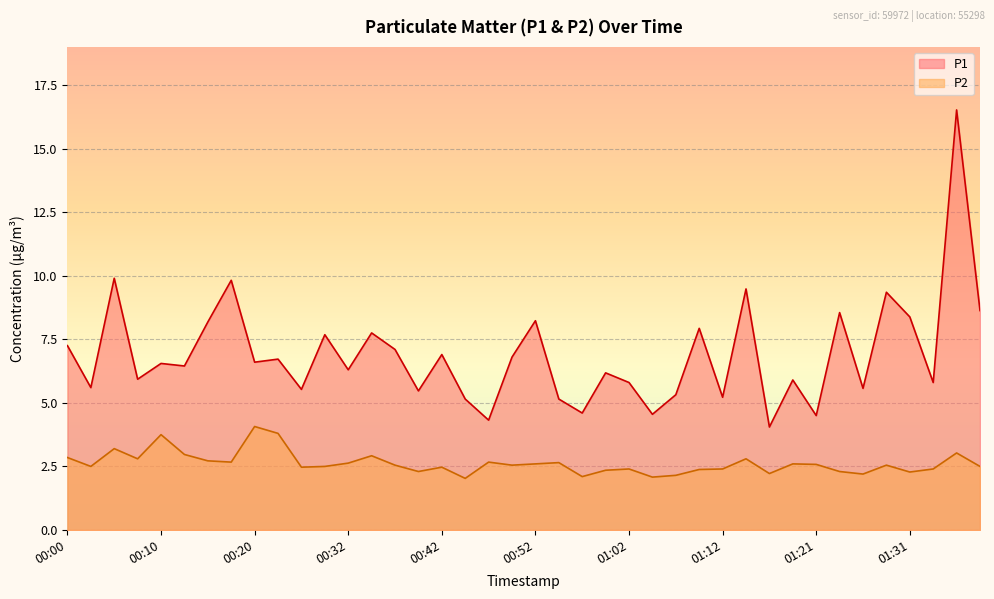

What are all the series names shown in the legend?

P1, P2